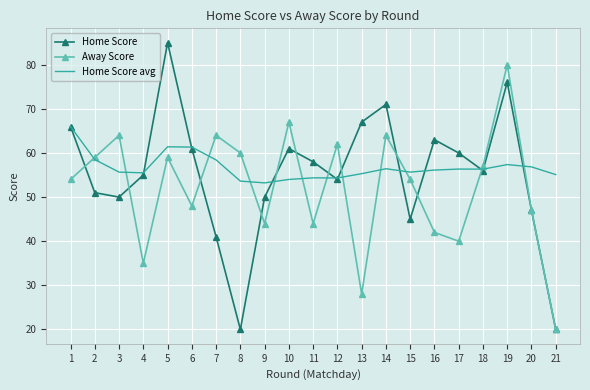

What is the minimum value for Away Score?

20.0